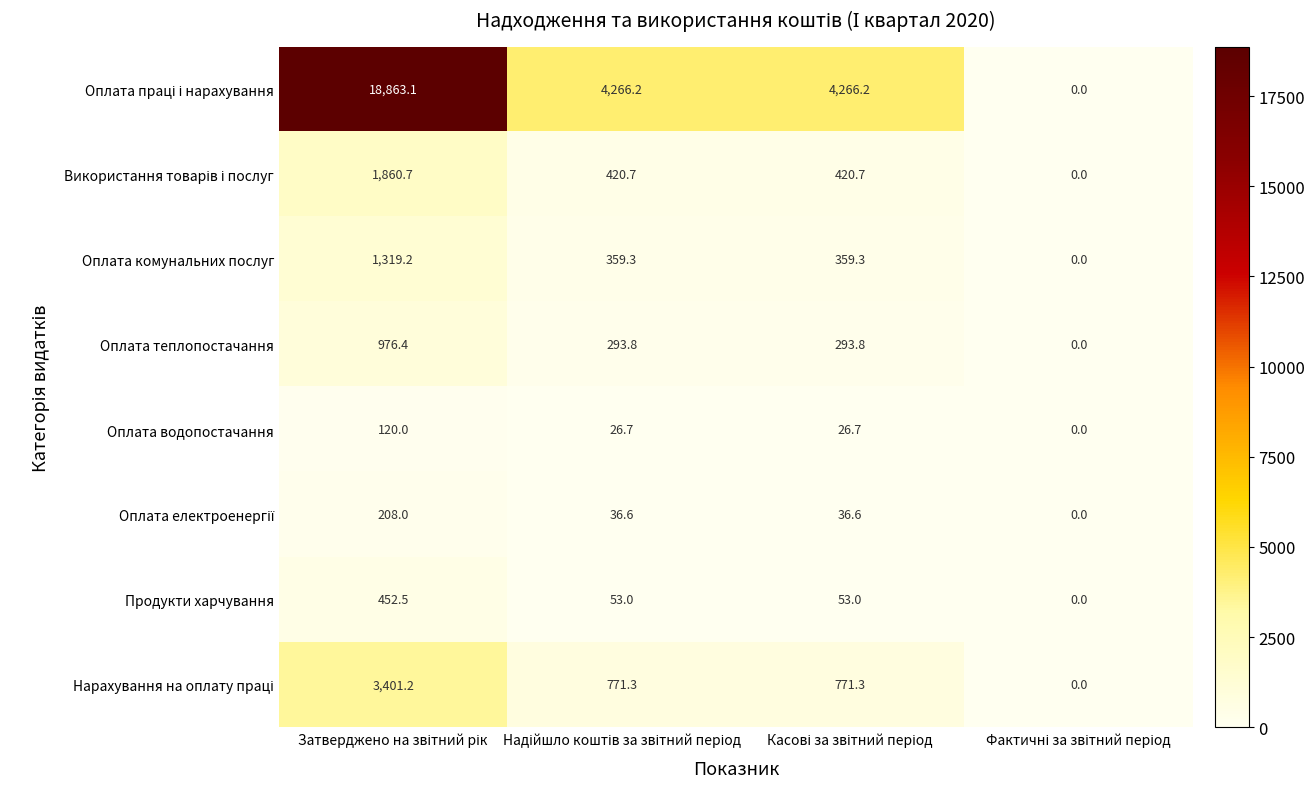

What is the difference between the maximum and minimum values in the Оплата теплопостачання series?

976.4